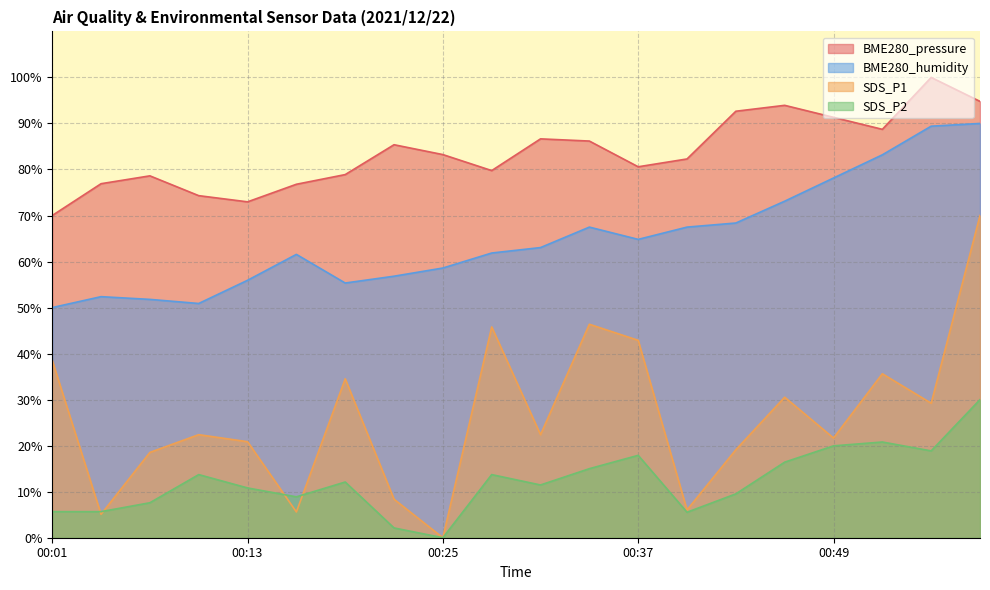

How many series are shown in this chart?

4